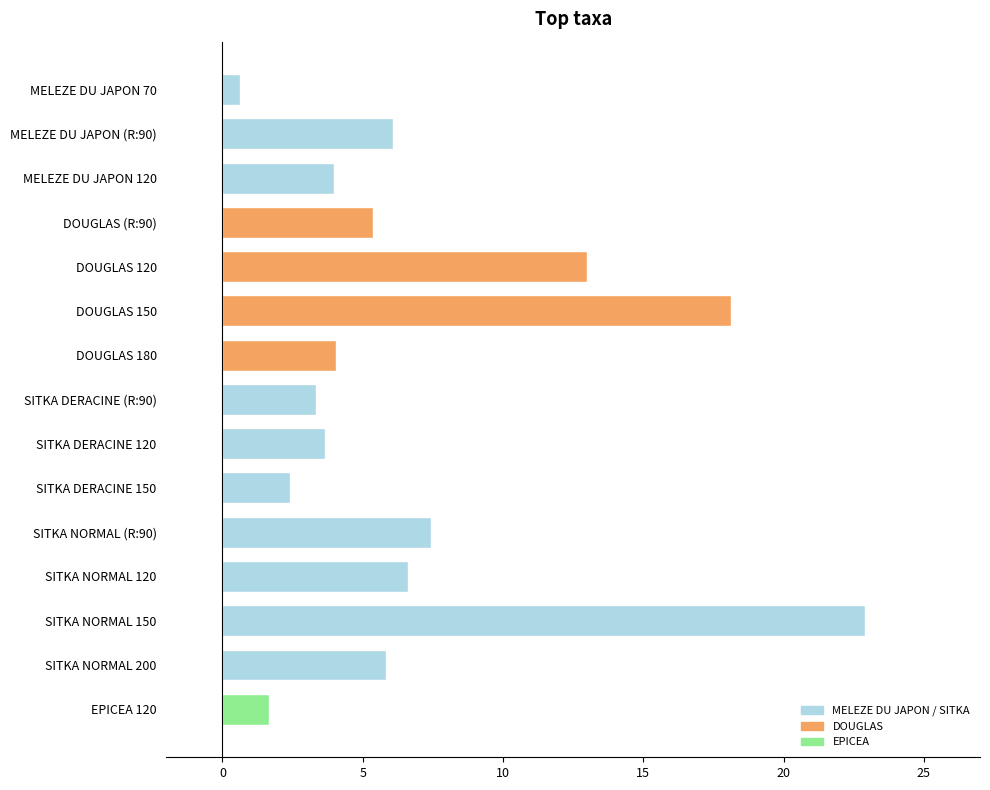

At which label is the value closest to 11?

DOUGLAS 120